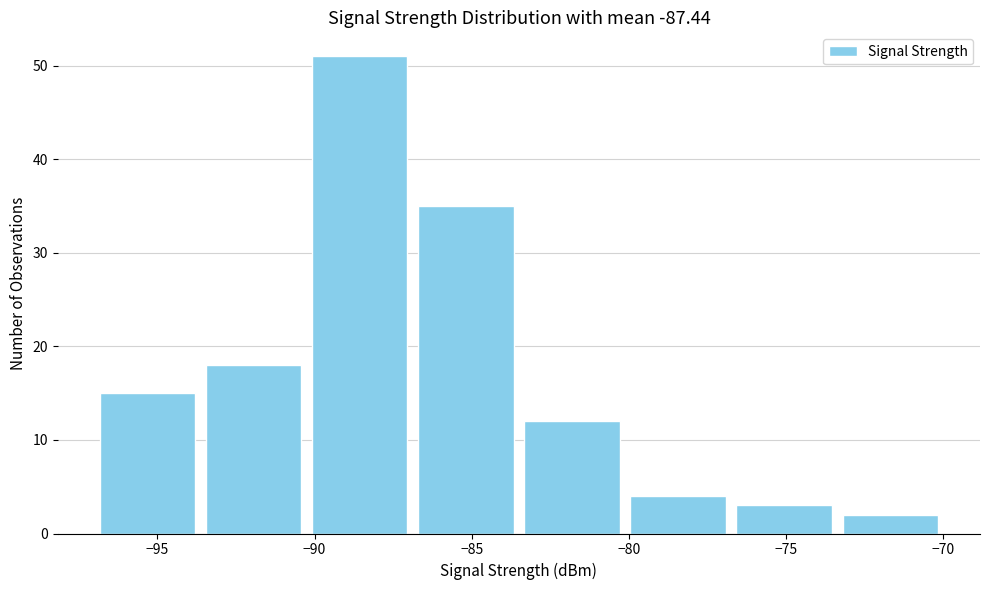

Which range on the x-axis has the tallest bar?

-90.0 to -87.0